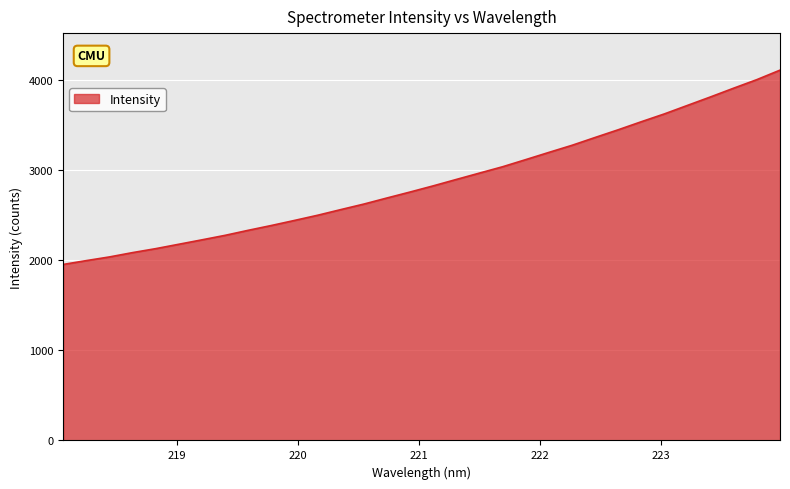

What is the sum of all values?

92052.5